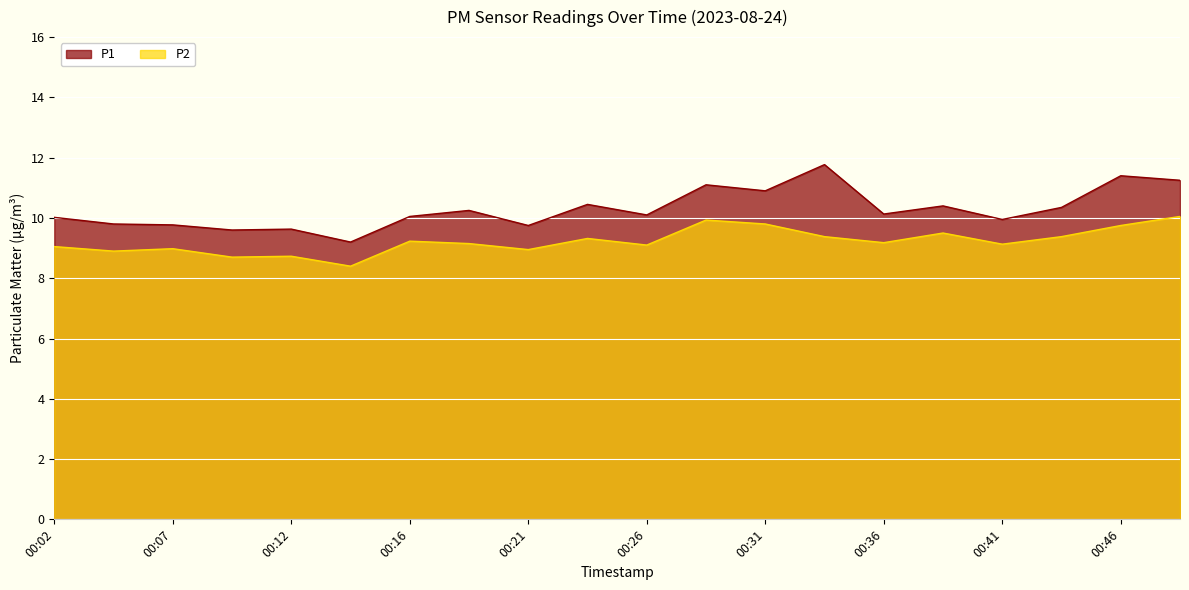

At which category is the sum across all series the highest?

00:49